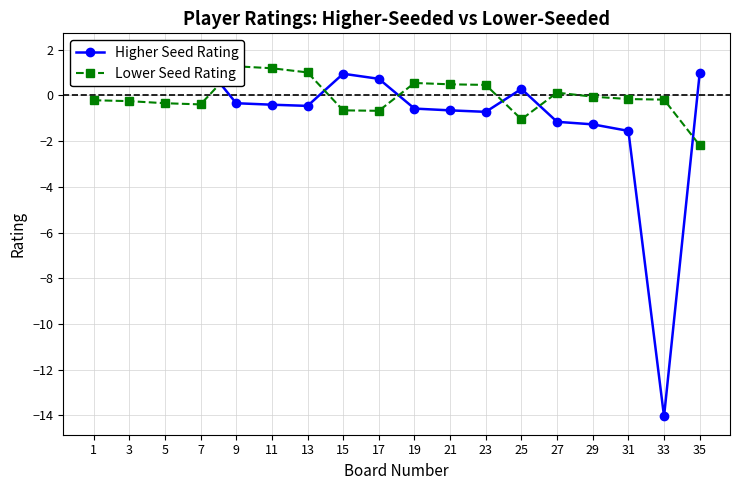

Which category has the lowest value across all series?

33